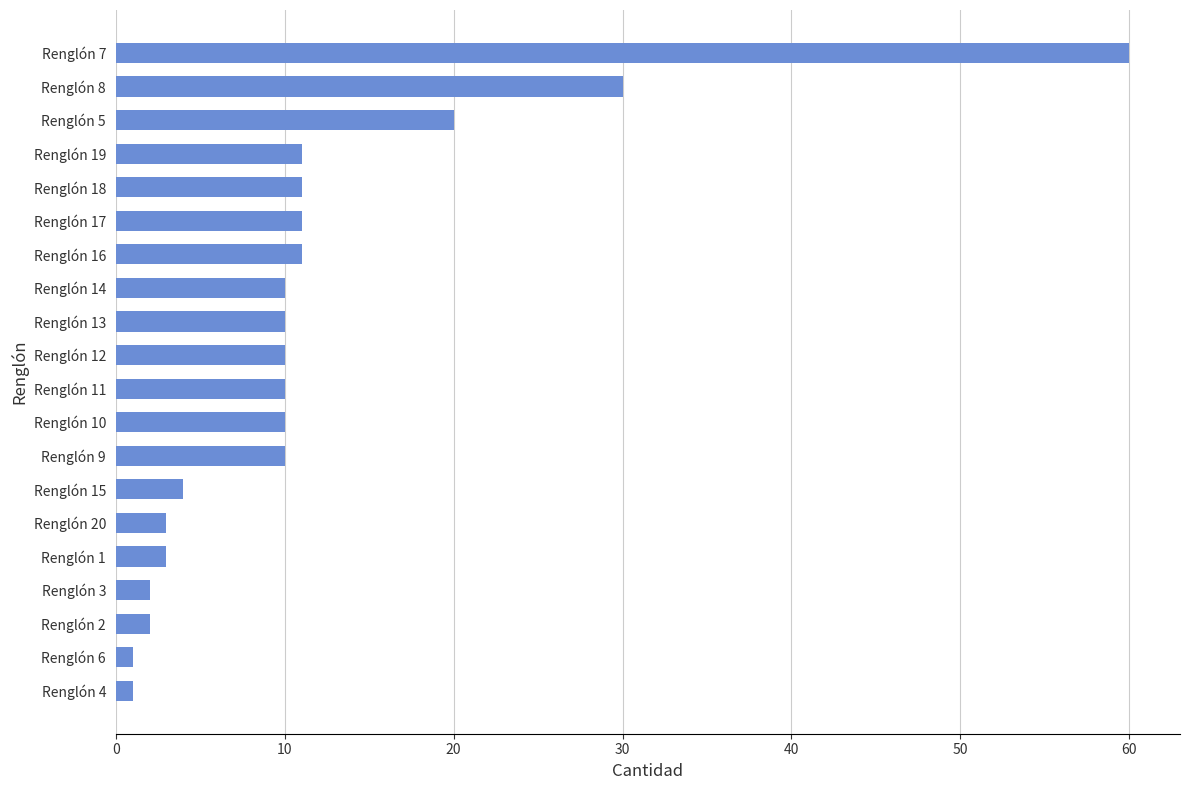

What is the greatest value displayed?

60